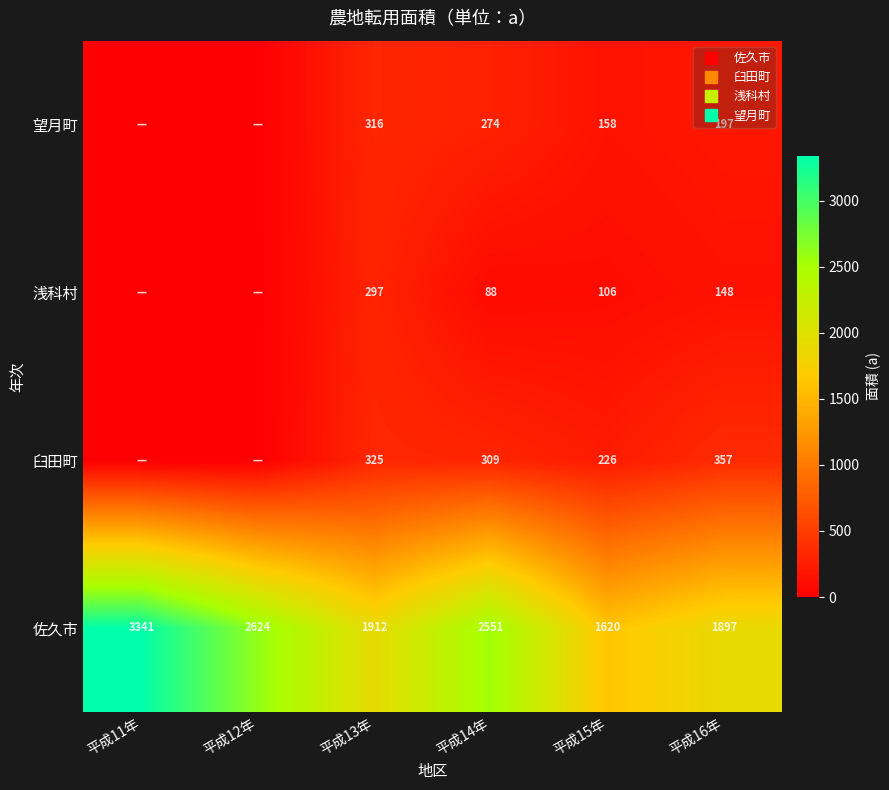

Count the number of data series in this chart.

4